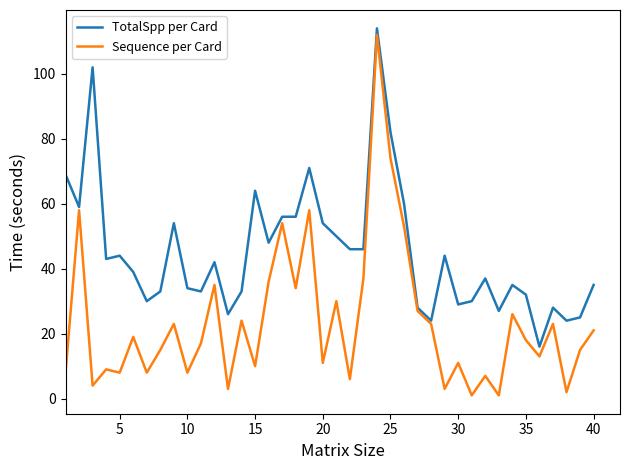

In Sequence per Card, how many points are lower than both neighbors (excluding endpoints)?

14